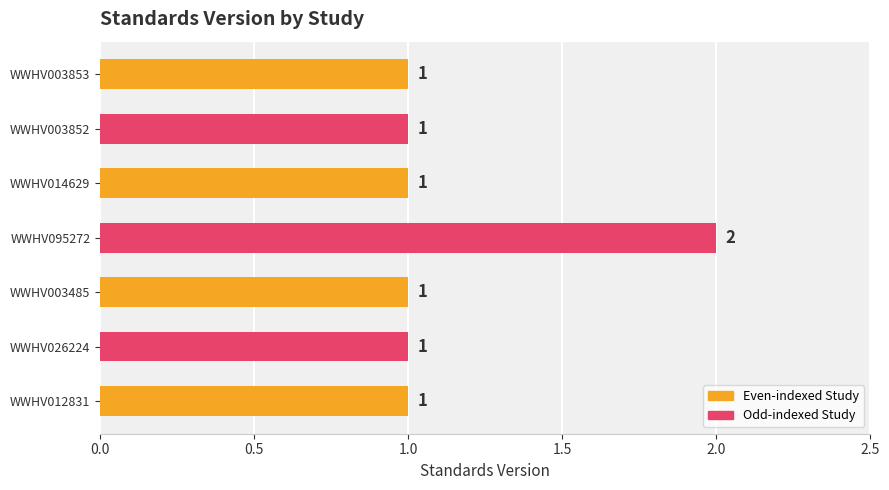

How many distinct data groups are displayed?

1